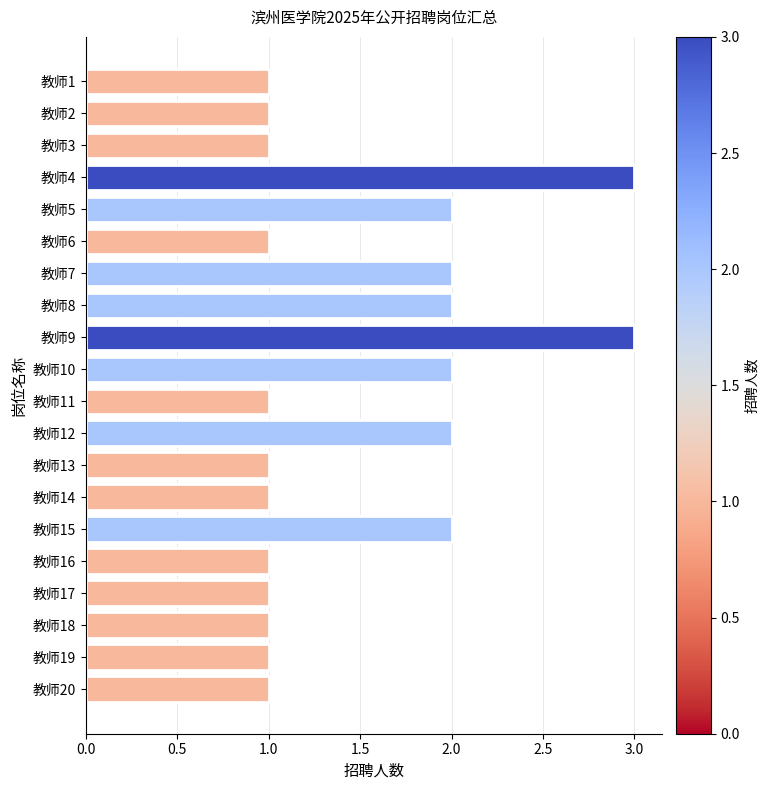

What is the value of the 7th bar from the top?

2